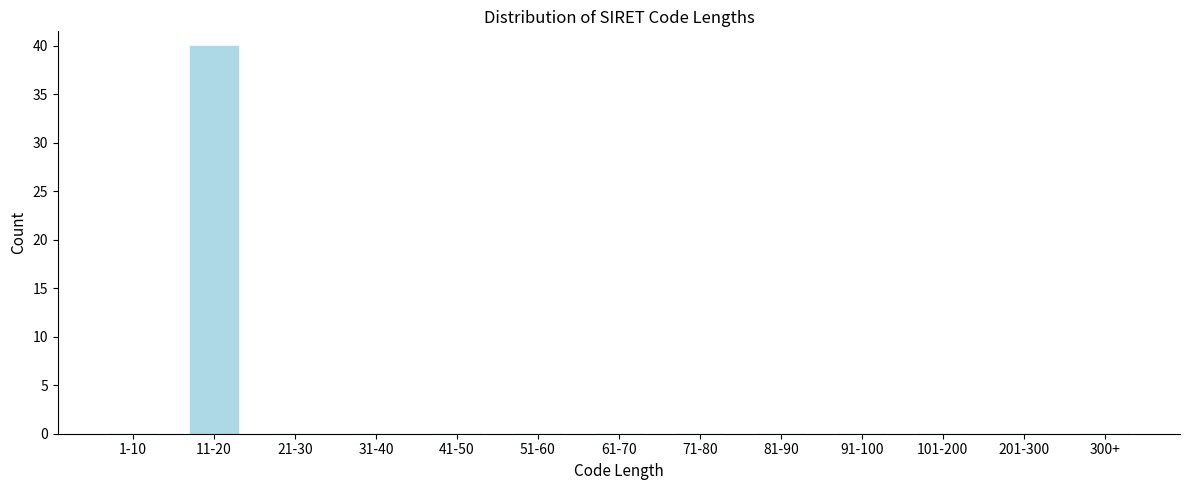

Reading left to right, extract all data points from this chart.

1-10=0	11-20=40	21-30=0	31-40=0	41-50=0	51-60=0	61-70=0	71-80=0	81-90=0	91-100=0	101-200=0	201-300=0	300+=0